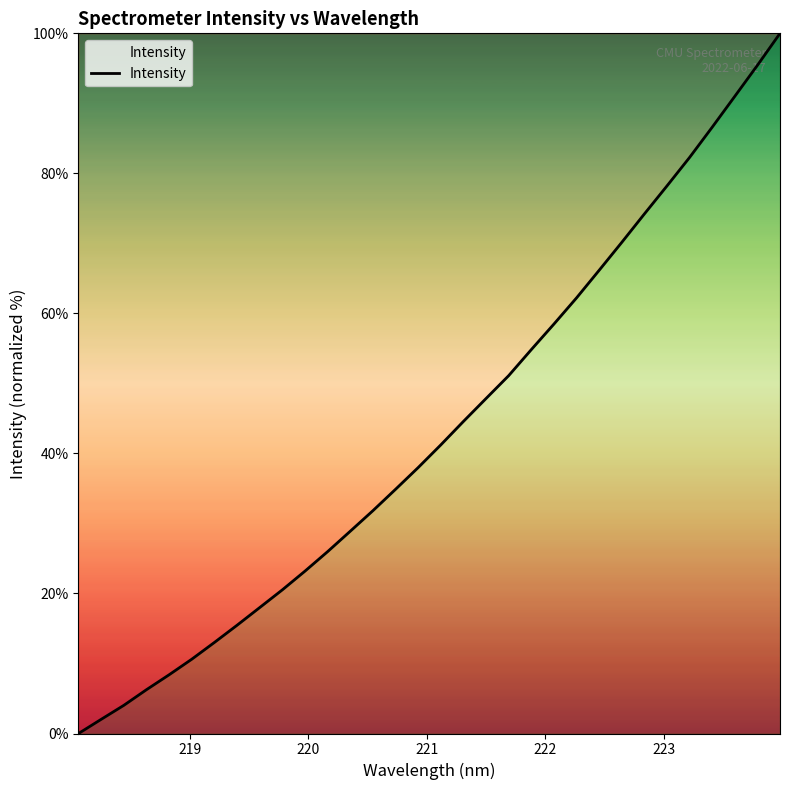

What is the maximum value shown in the chart?

100.0